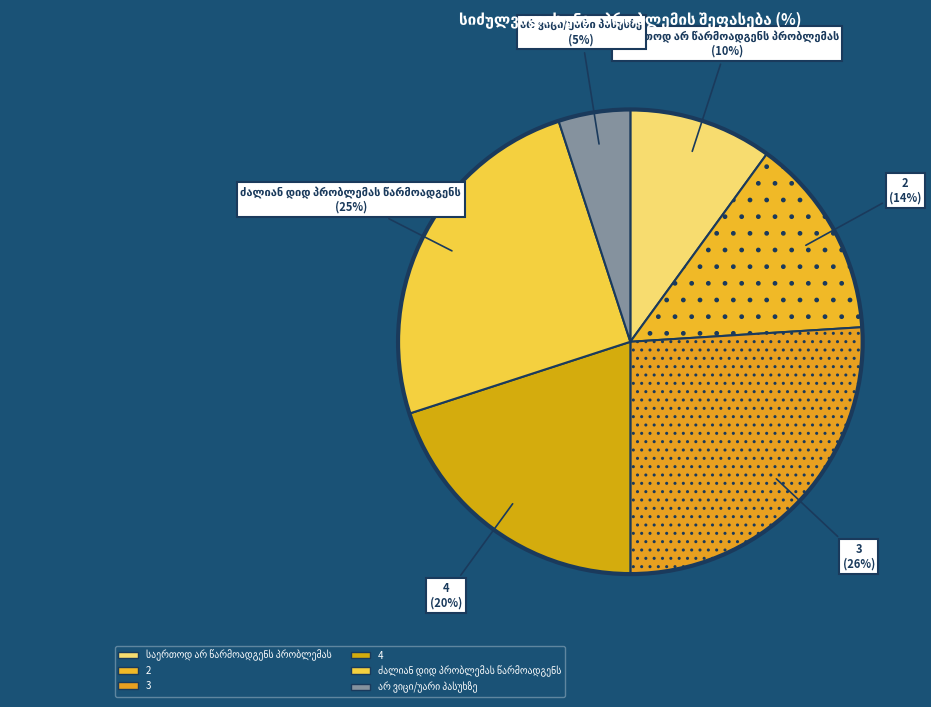

How many slices are in this pie chart?

6